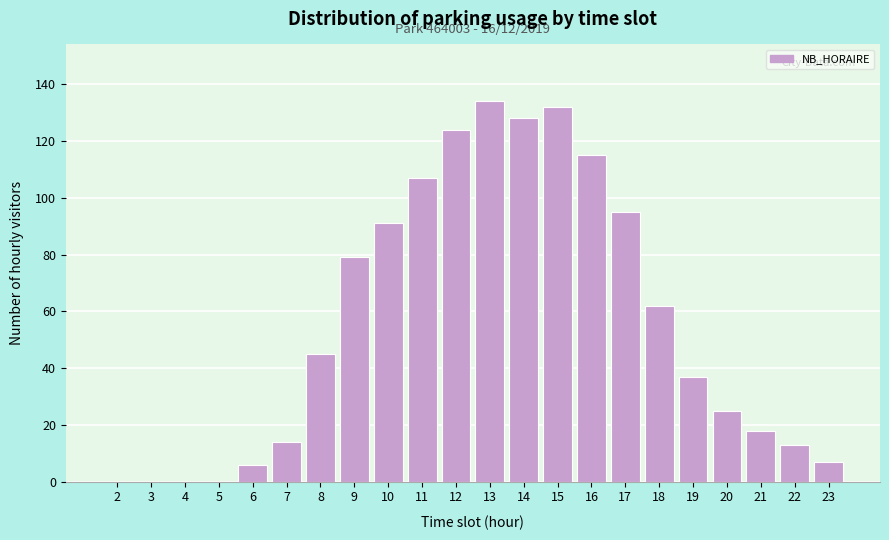

Reading left to right, transcribe all the data shown in this chart.

2=0	3=0	4=0	5=0	6=6	7=14	8=45	9=79	10=91	11=107	12=124	13=134	14=128	15=132	16=115	17=95	18=62	19=37	20=25	21=18	22=13	23=7